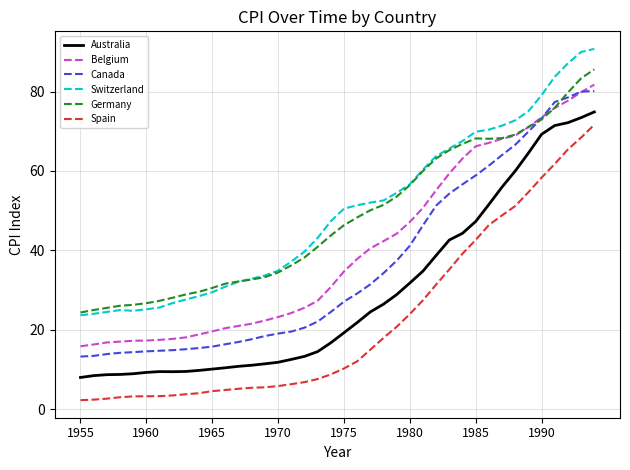

How many series are shown in this chart?

6